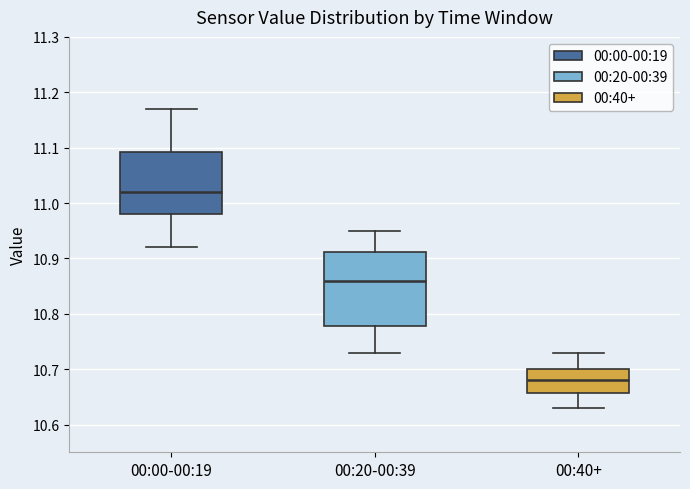

Which box has the highest median line?

00:00-00:19